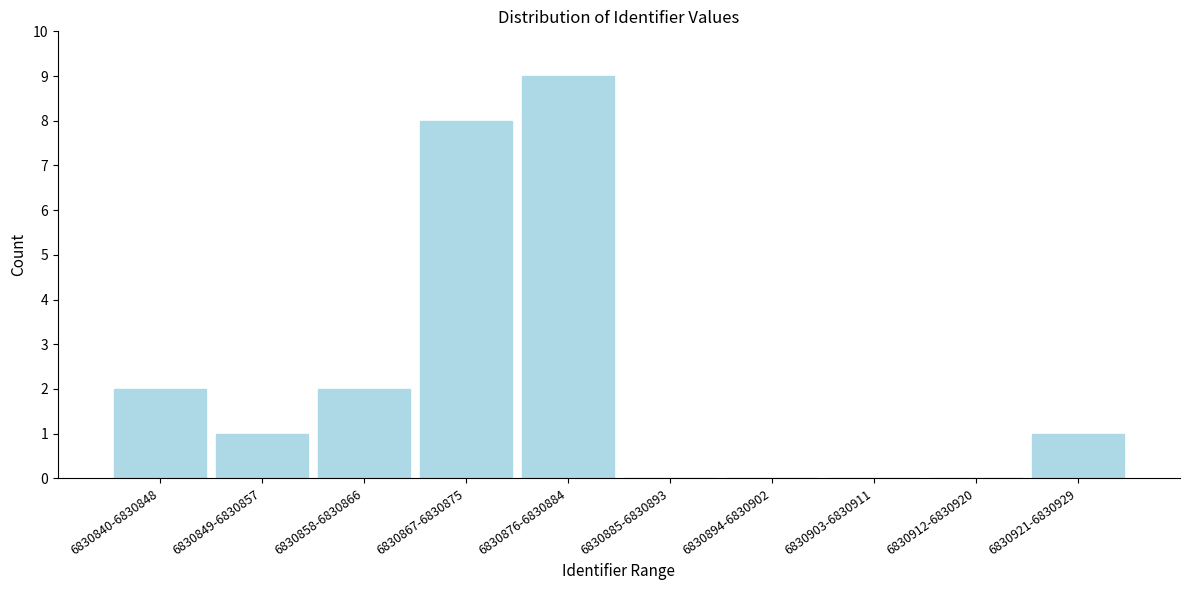

Reading right to left, extract all data points from this chart.

6830921-6830929=1	6830912-6830920=0	6830903-6830911=0	6830894-6830902=0	6830885-6830893=0	6830876-6830884=9	6830867-6830875=8	6830858-6830866=2	6830849-6830857=1	6830840-6830848=2